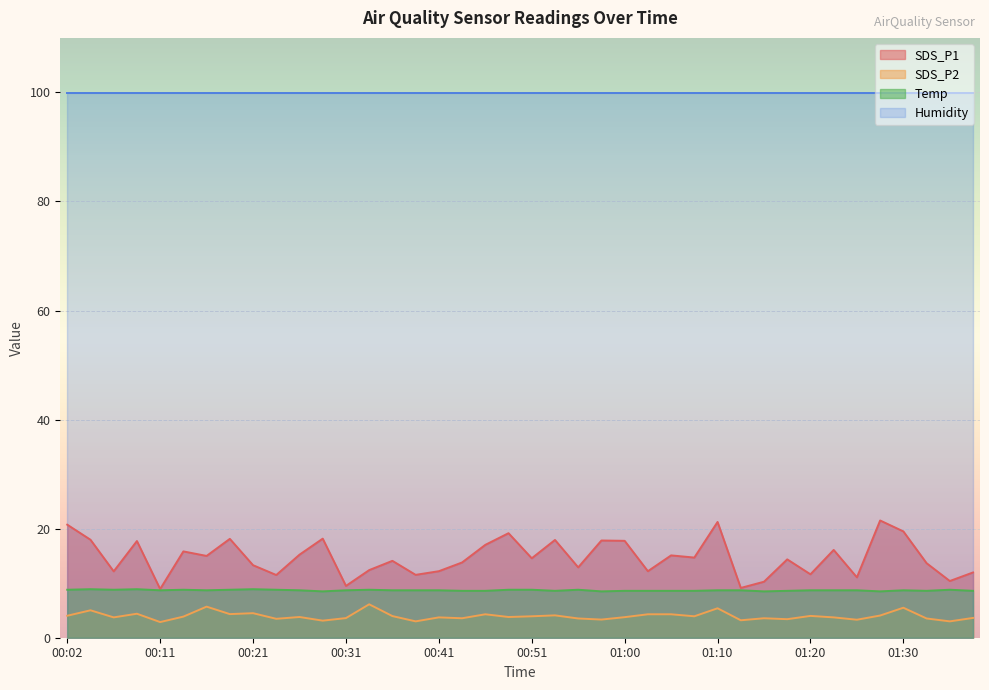

What is the average value of the SDS_P1 series?

14.7